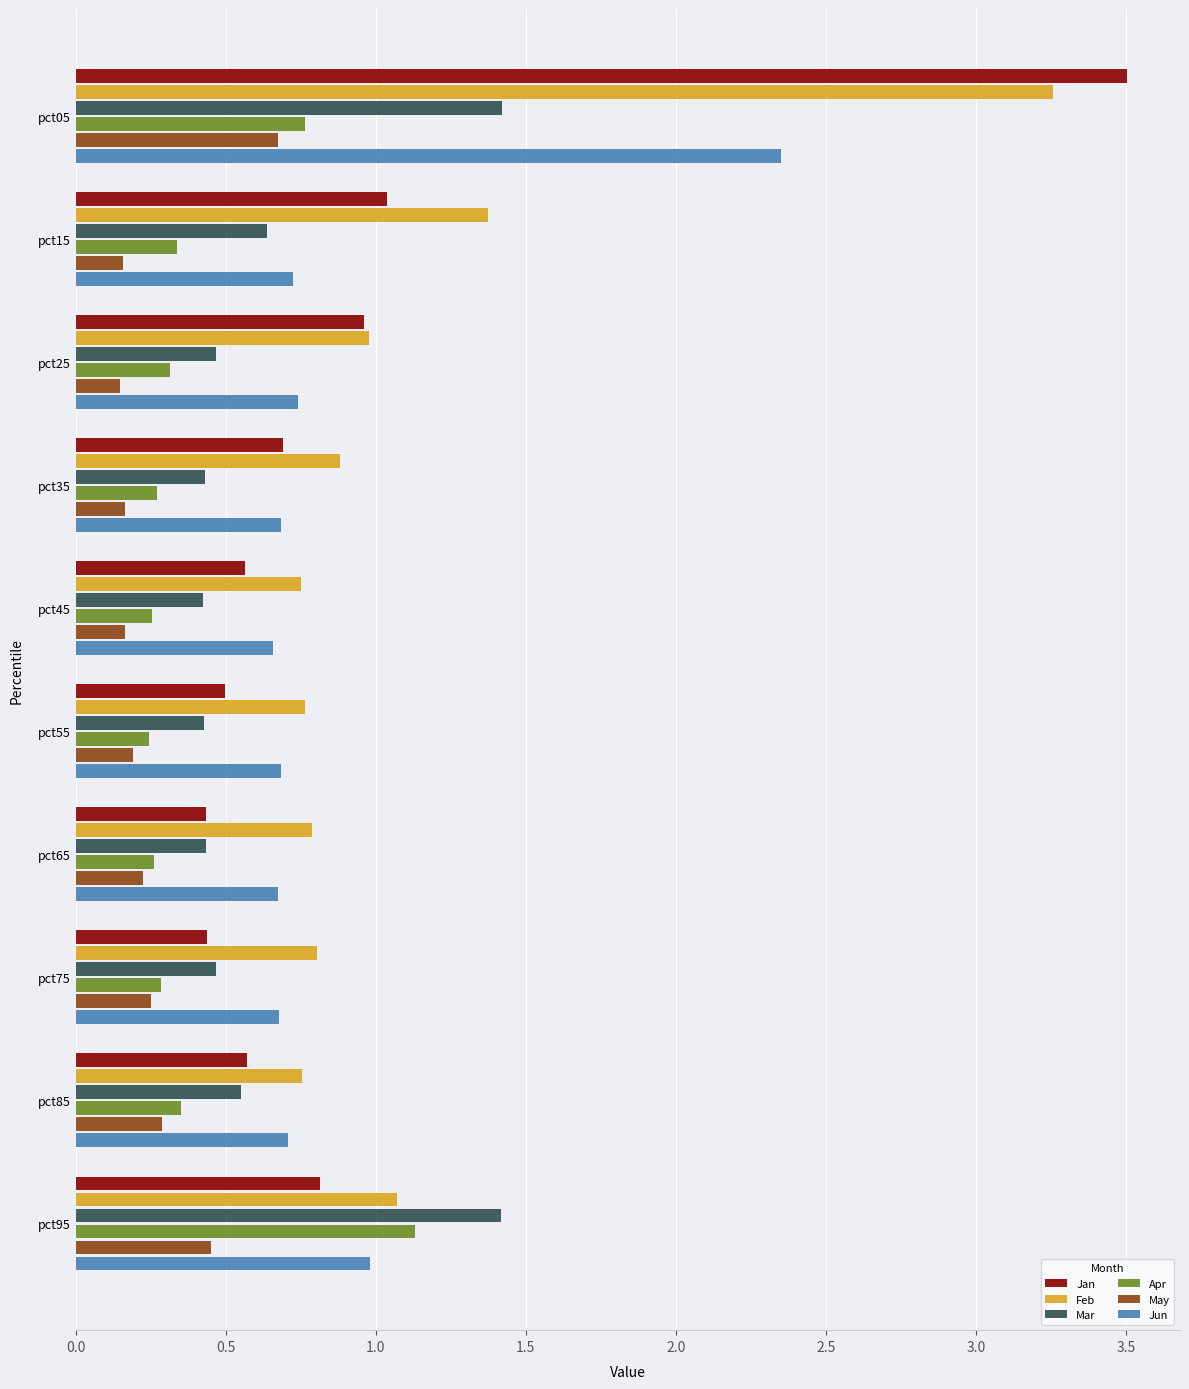

Which label corresponds to the largest value in the chart?

pct05